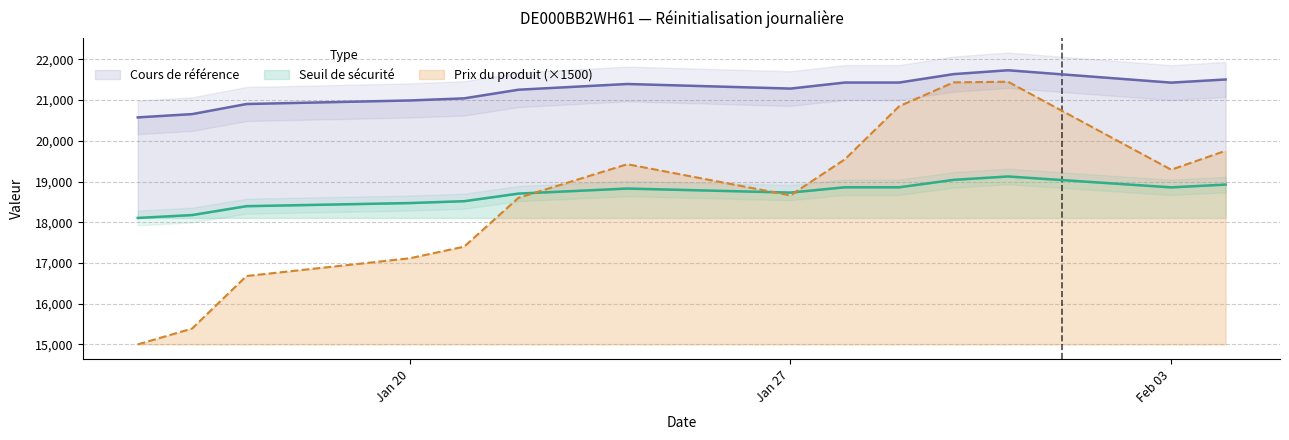

What are all the series names shown in the legend?

Prix du produit, Seuil de sécurité, Cours de référence